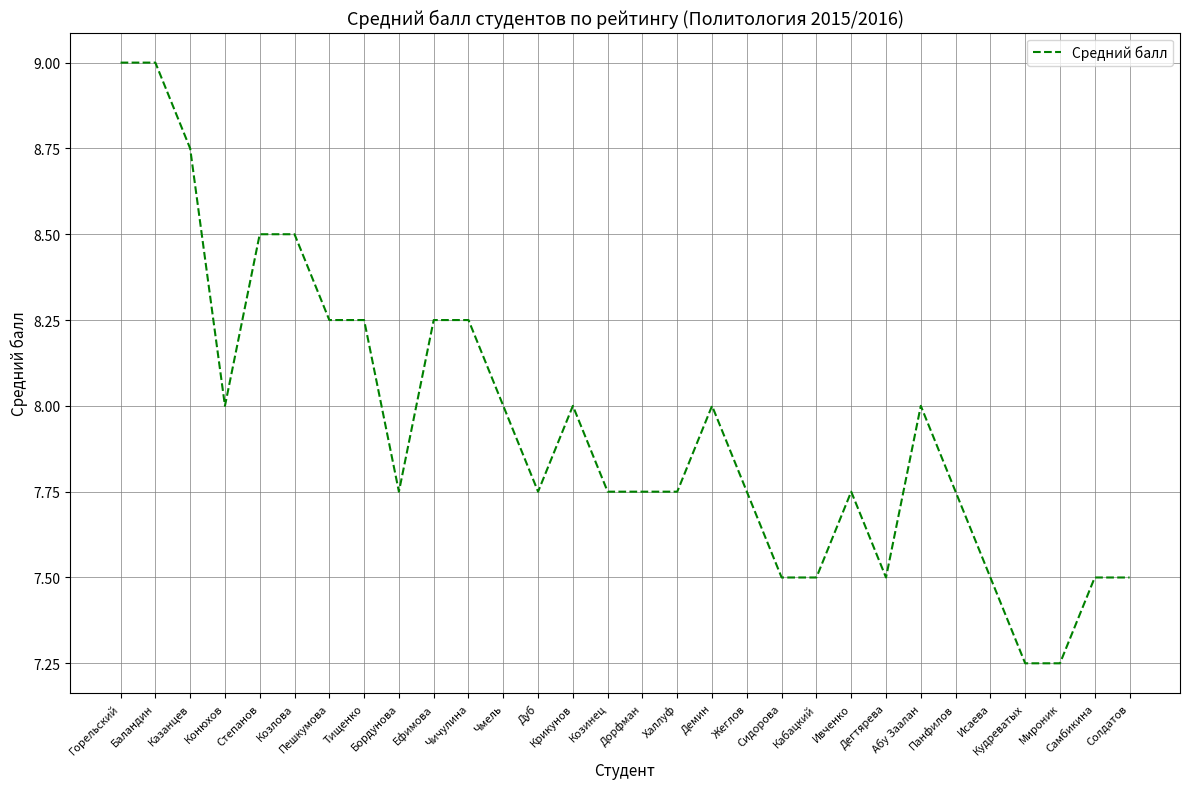

What is the maximum value shown in the chart?

9.0